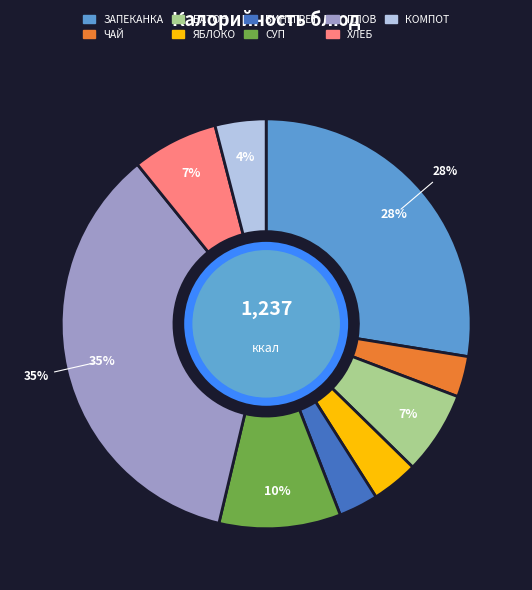

To the nearest percent, what is the average slice percentage?

11%